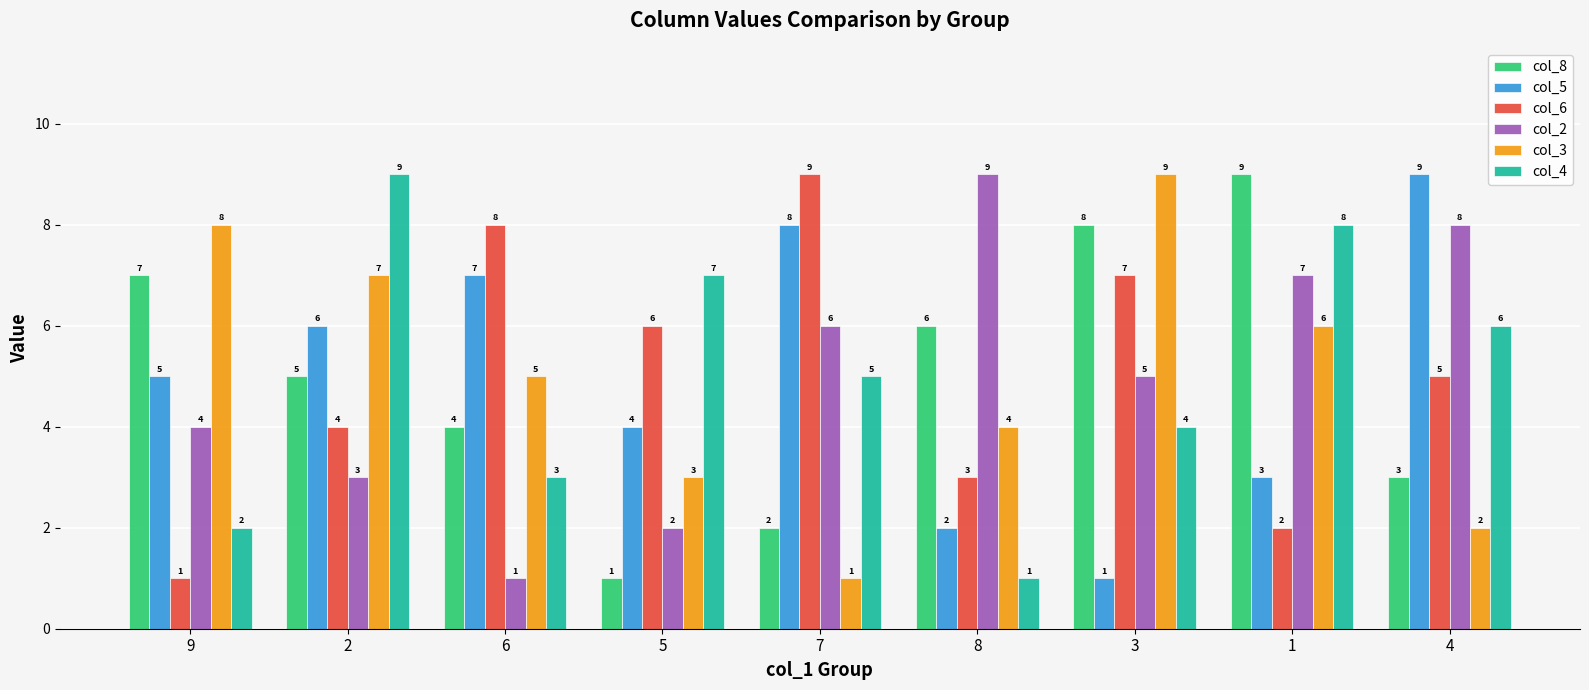

The value of col_8 at 3 is 2. True or false?

False